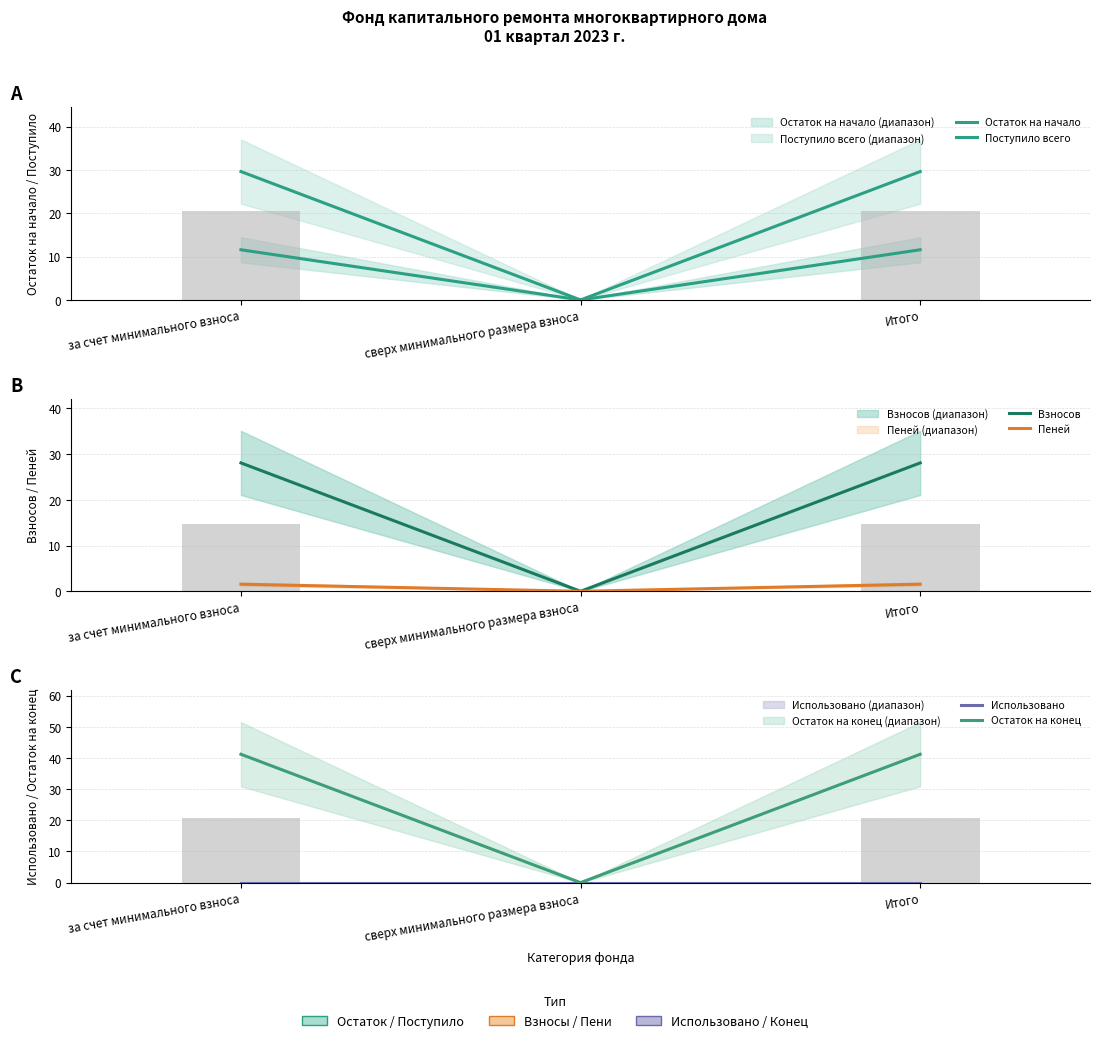

What is the value of the Пеней bar at the 3rd from the left?

1.6